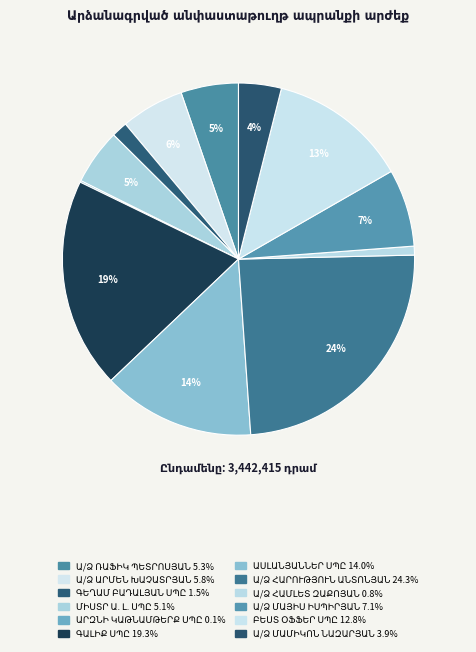

Rank the categories by value from highest to lowest.

Ա/Ձ ՀԱՐՈՒԹՅՈՒՆ ԱՆՏՈՆՅԱՆ, ԳԱԼԻՔ ՍՊԸ, ԱՍԼԱՆՅԱՆՆԵՐ ՍՊԸ, ԲԵՍՏ ՕՖՖԵՐ ՍՊԸ, Ա/Ձ ՄԱՅԻՍ ԻՍՊԻՐՅԱՆ, Ա/Ձ ԱՐՄԵՆ ԽԱՉԱՏՐՅԱՆ, Ա/Ձ ՌԱՖԻԿ ՊԵՏՐՈՍՅԱՆ, ՄԻՍՏՐ Ա. Լ. ՍՊԸ, Ա/Ձ ՄԱՄԻԿՈՆ ՆԱԶԱՐՅԱՆ, ԳԵՂԱՄ ԲԱԴԱԼՅԱՆ ՍՊԸ, Ա/Ձ ՀԱՄԼԵՏ ԶԱՔՈՅԱՆ, ԱՐԶՆԻ ԿԱԹՆԱՄԹԵՐՔ ՍՊԸ